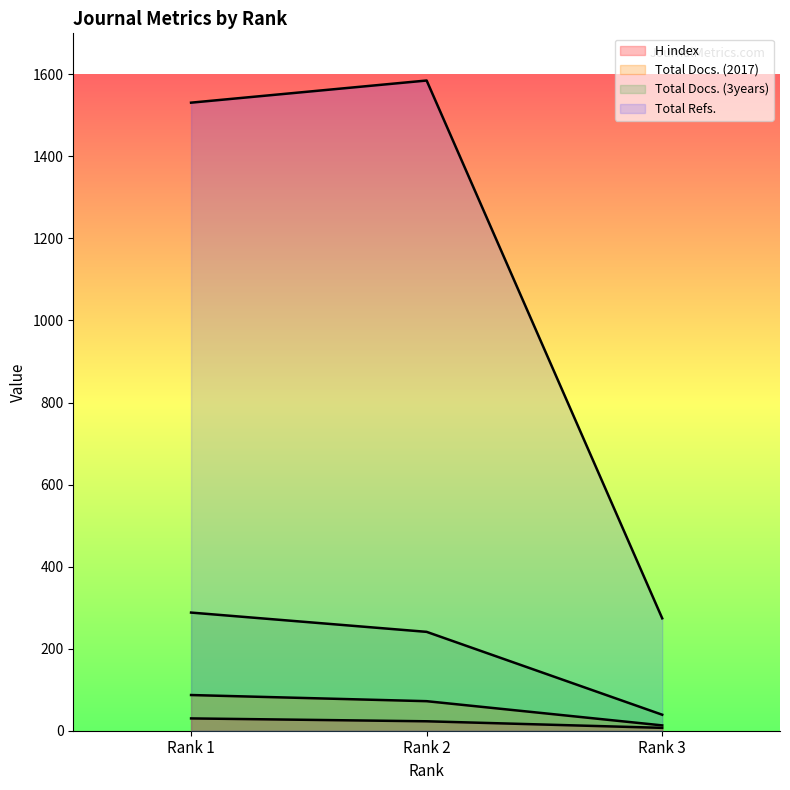

What is the approximate value of Total Refs. at Rank 2, to the nearest 10?

1580